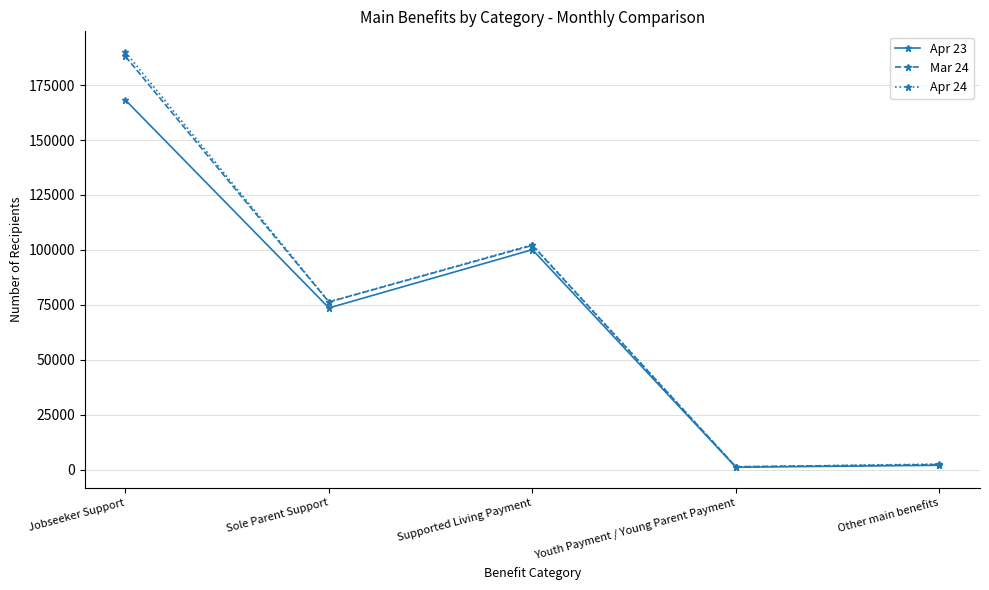

The value of Mar 24 at Jobseeker Support is 329576. True or false?

False